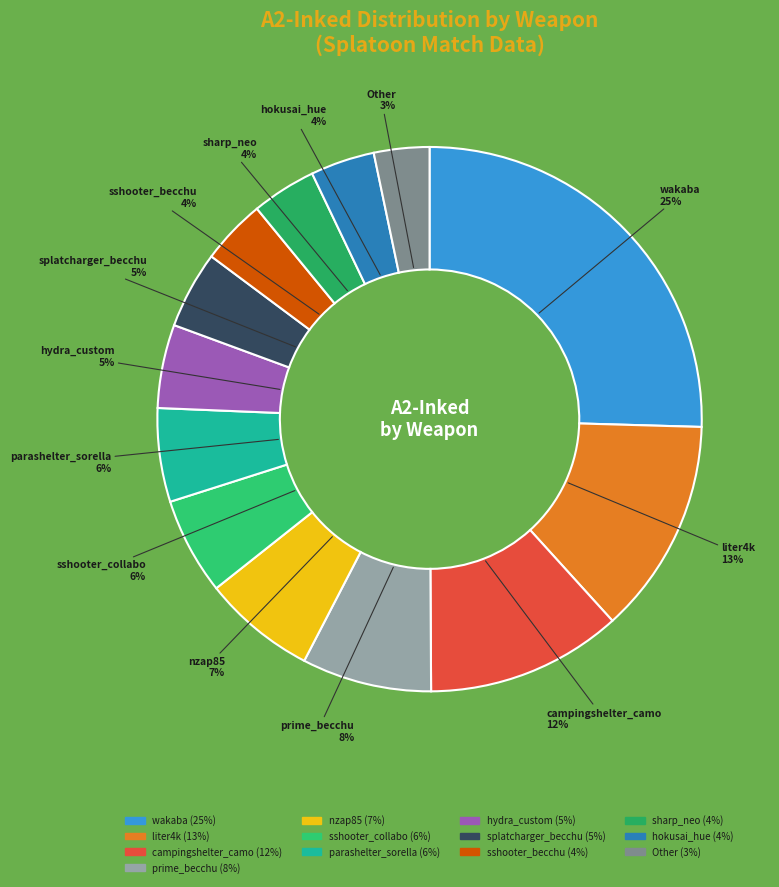

How many segments does this pie chart have?

13